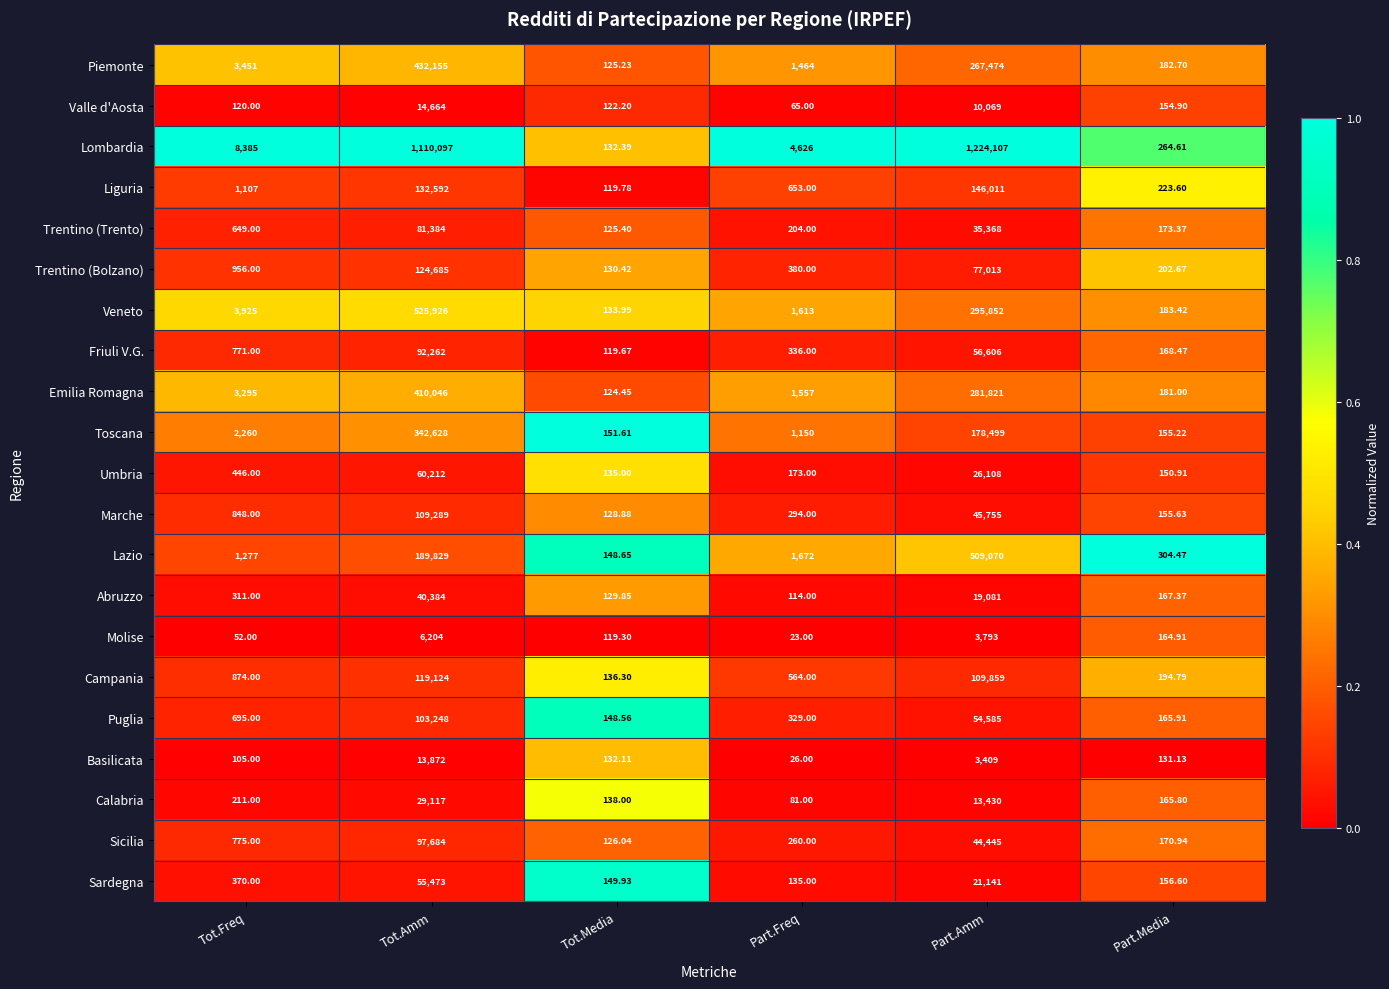

Where does the Valle d'Aosta series first go above 154?

Tot.Amm